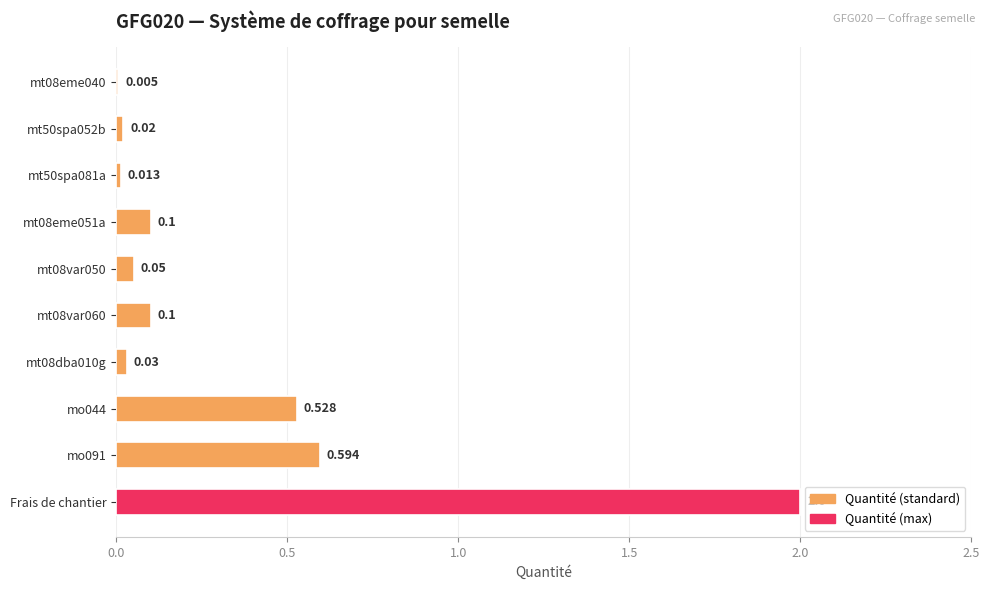

Which category has the highest value across all series?

Frais de chantier